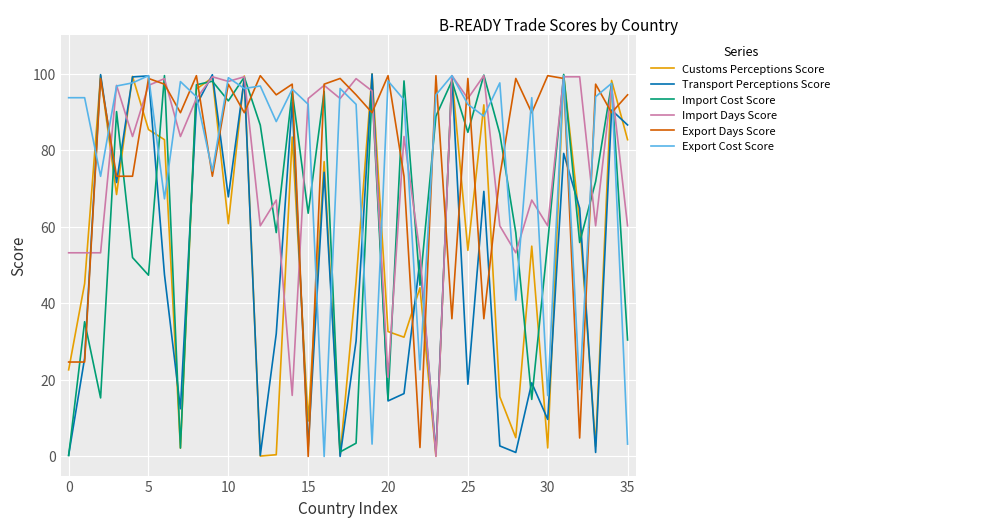

How many lines are shown in the chart?

6